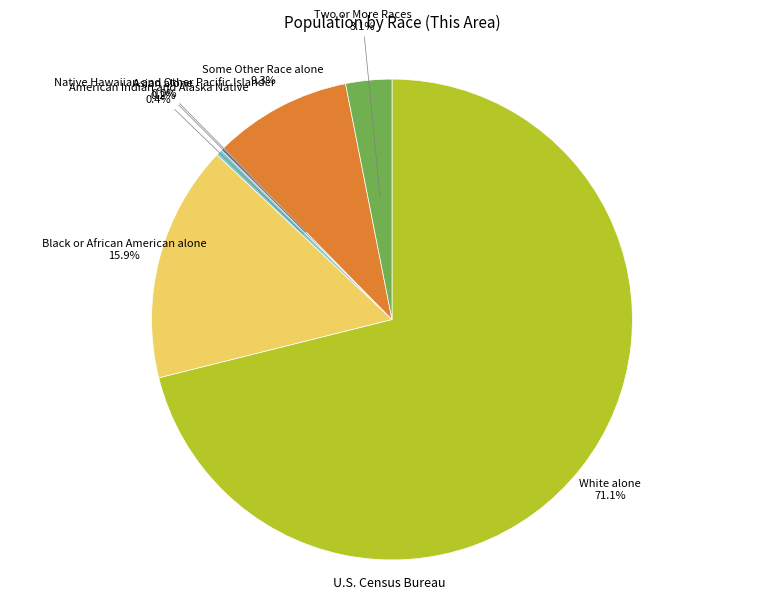

To the nearest percent, what is the combined percentage of White alone and Some Other Race alone?

80%